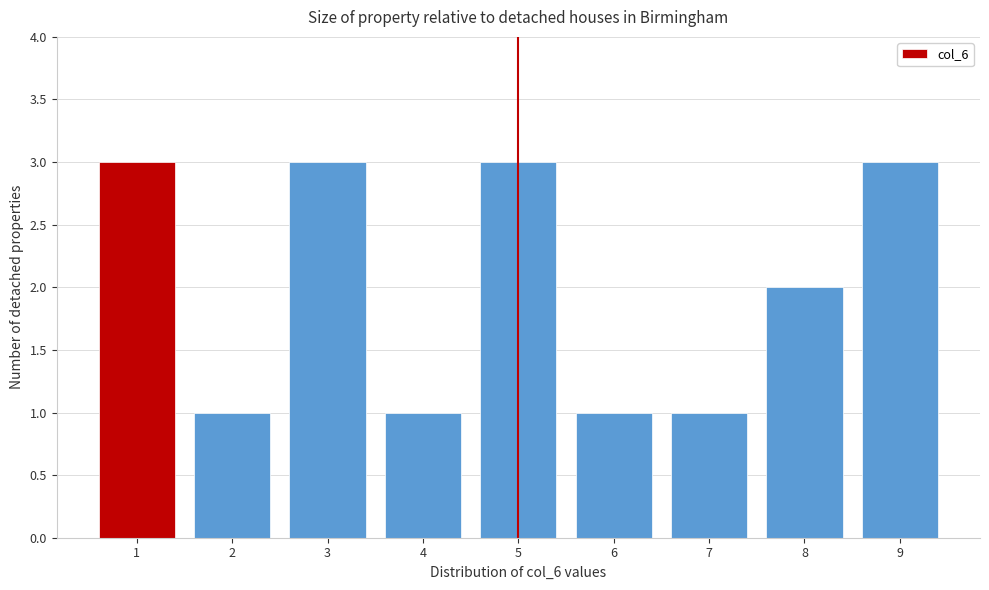

Reading left to right, transcribe this chart: for each bar, give the range it covers on the x-axis and its height. The values are not printed on the chart, so give them approximately, as read against the axis.

0.5 to 1.5: 3
1.5 to 2.5: 1
2.5 to 3.5: 3
3.5 to 4.5: 1
4.5 to 5.5: 3
5.5 to 6.5: 1
6.5 to 7.5: 1
7.5 to 8.5: 2
8.5 to 9.5: 3